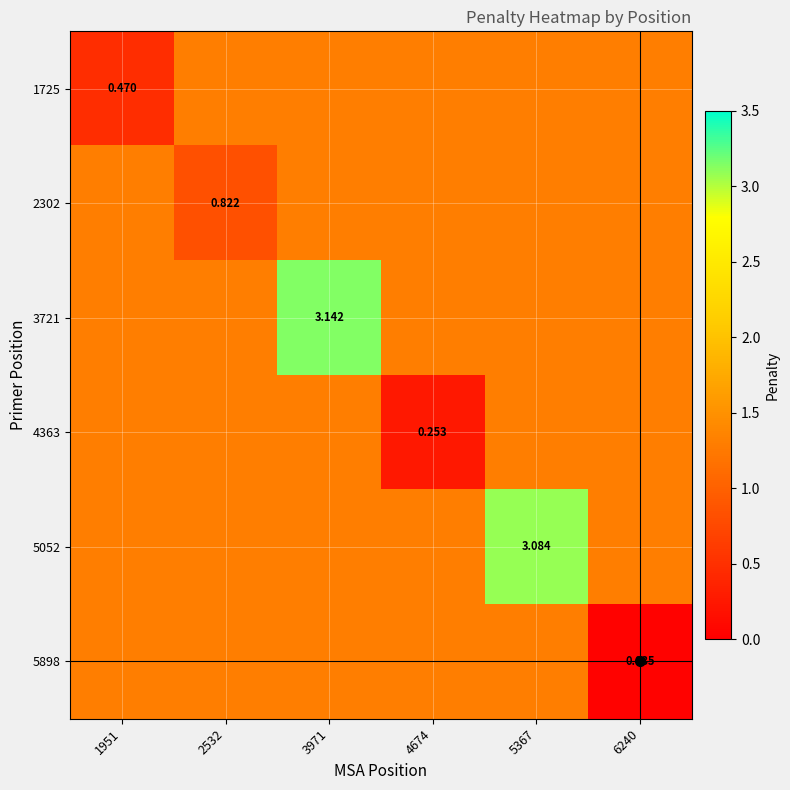

Is the value of 2302 at 5367 greater than the value of 4363 at 6240?

No